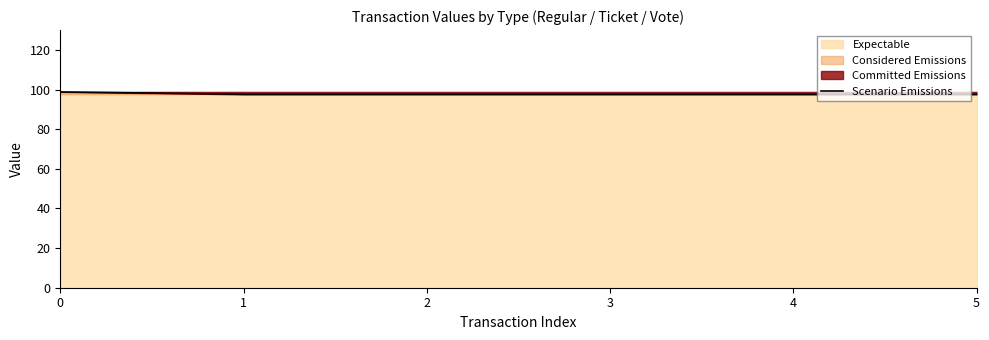

Between 2 and 4, which is larger?

2